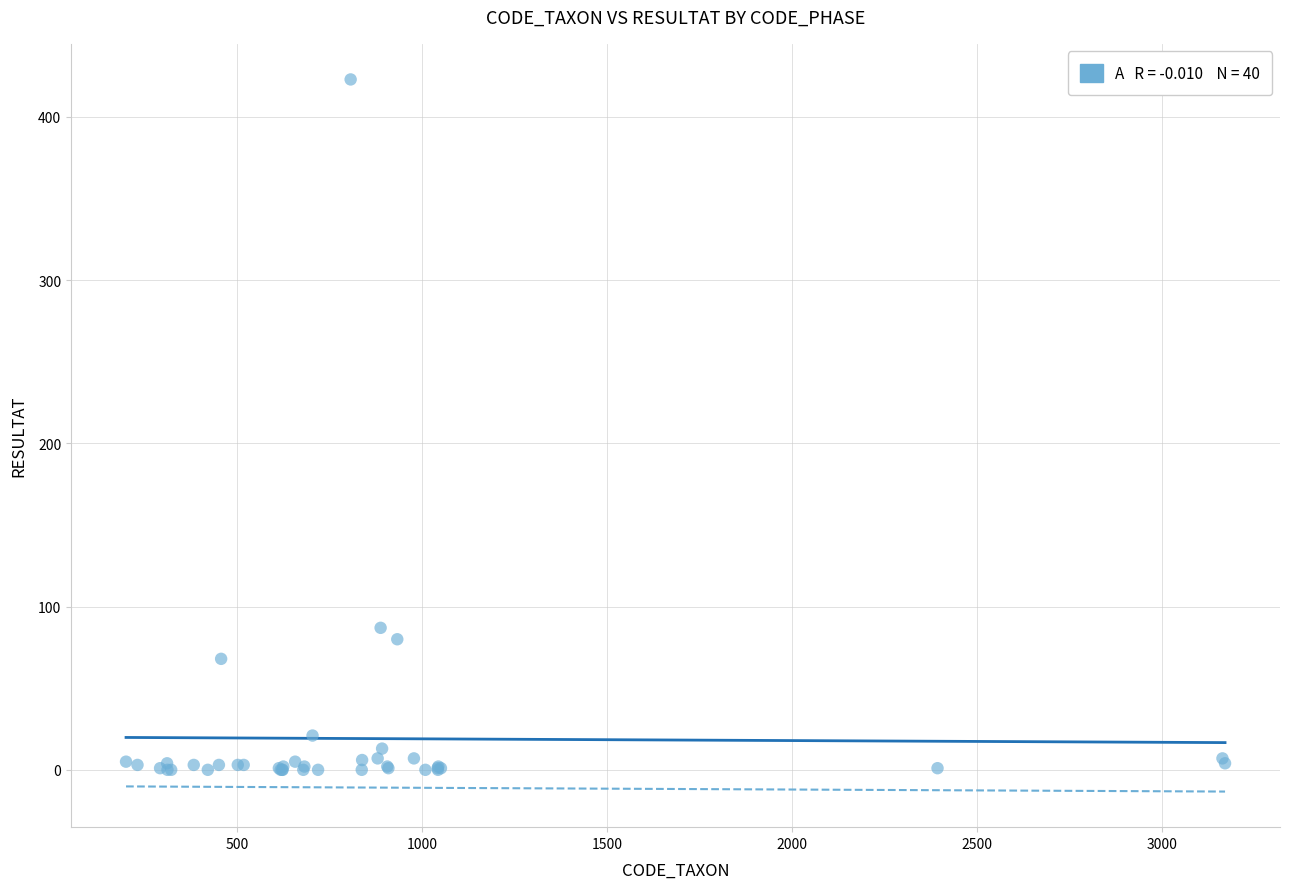

What Y value in the scatter plot is closest to 211?

87